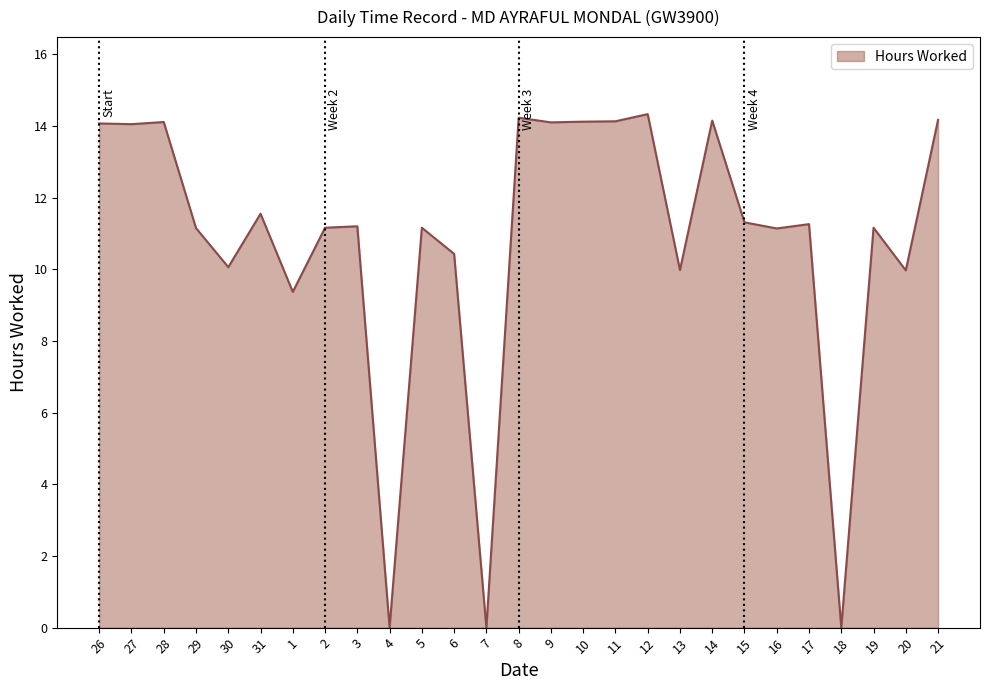

What is the maximum value shown in the chart?

14.3